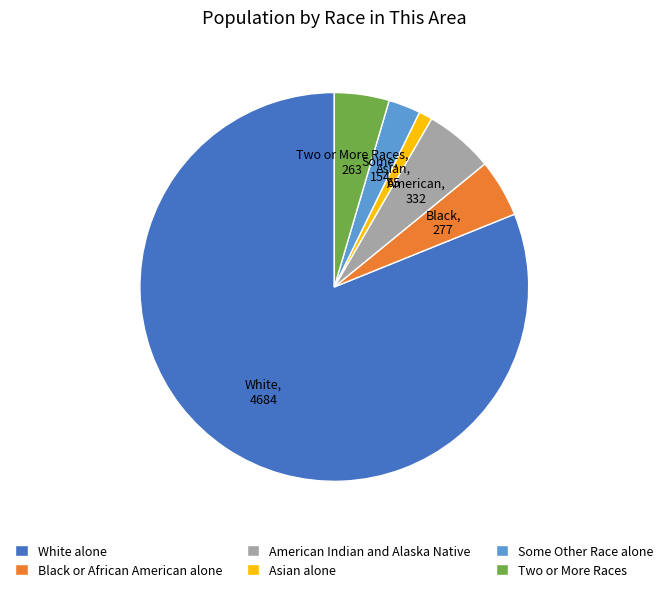

True or false: American Indian and Alaska Native accounts for 15% of the total.

False